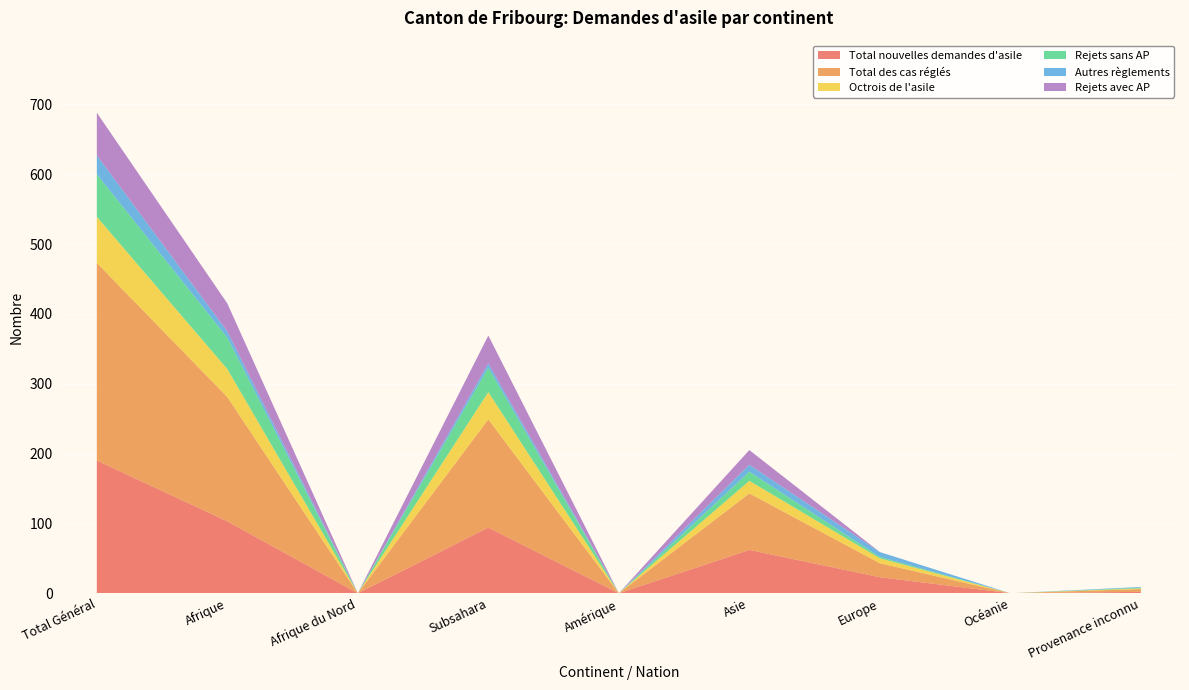

Reading left to right, what are all the values shown in this chart?

Total nouvelles demandes d'asile: 190	103	0	94	0	62	23	0	2
Total des cas réglés: 283	178	0	155	0	81	20	0	4
Octrois de l'asile: 66	40	0	39	0	18	7	0	1
Rejets sans AP: 61	45	0	35	0	13	2	0	1
Autres règlements: 27	9	0	6	0	10	7	0	1
Rejets avec AP: 61	40	0	40	0	21	0	0	0